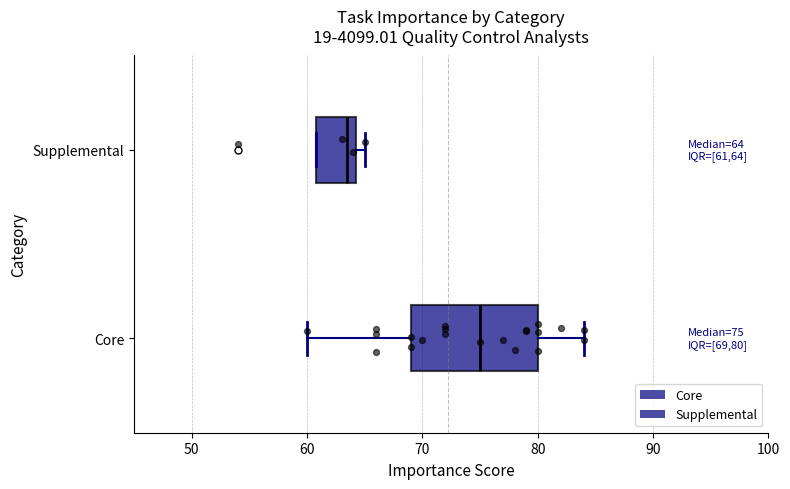

Which box is the widest, from its left edge to its right edge?

Core